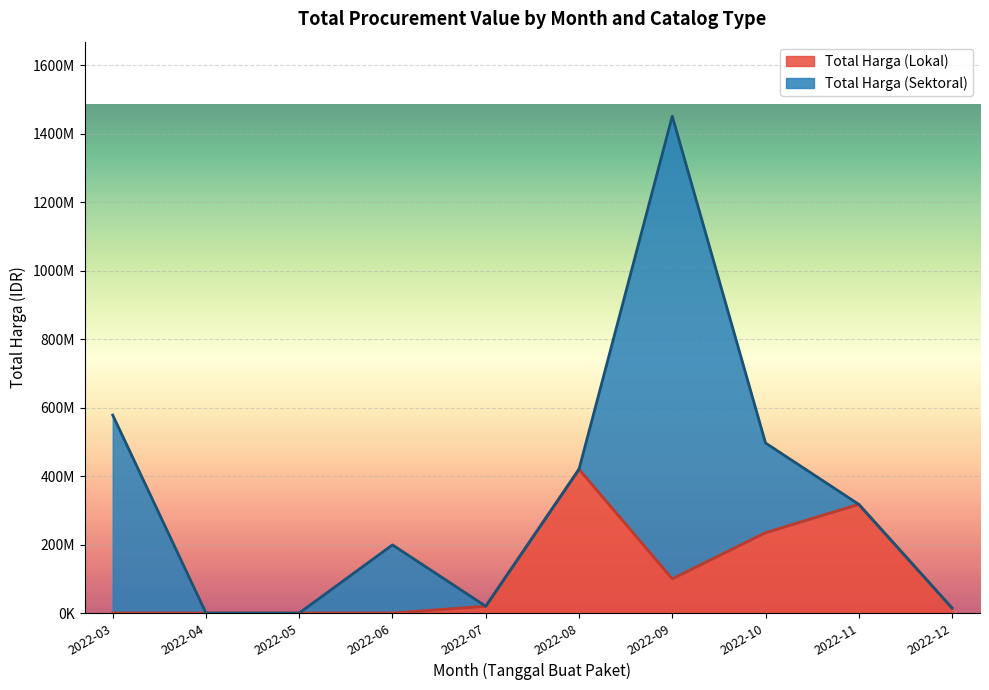

At how many categories does at least one series exceed 742126984?

1